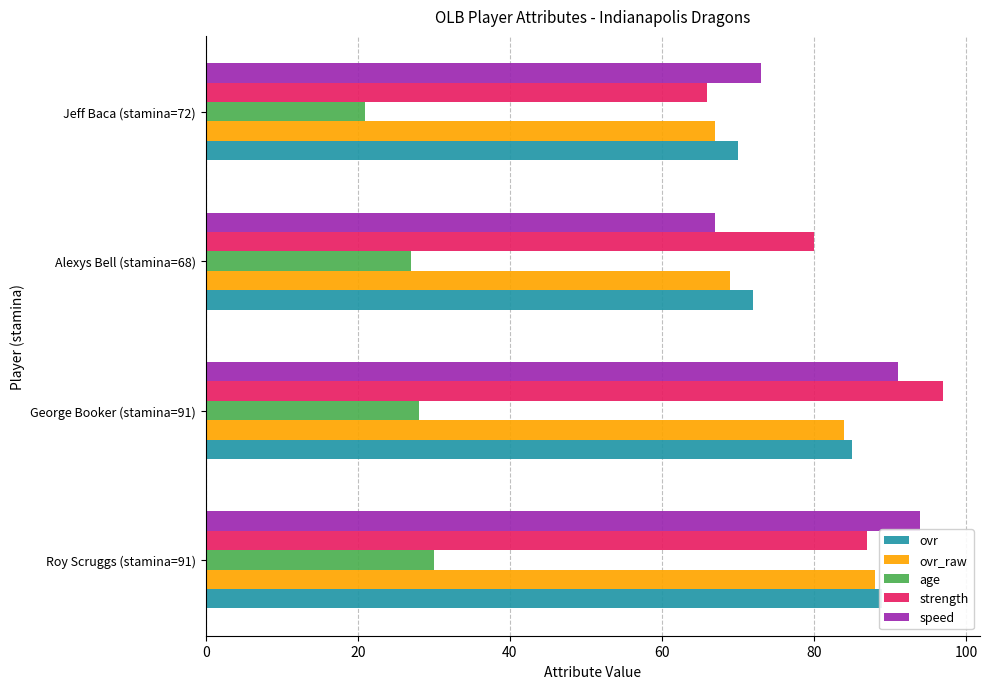

Does the chart contain stacked bars?

No